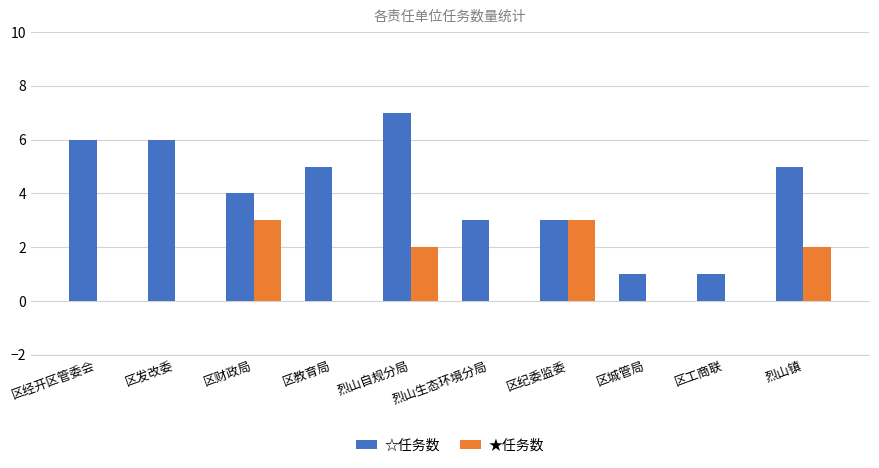

Between 区发改委 and 区教育局, which series saw the biggest shift?

☆任务数